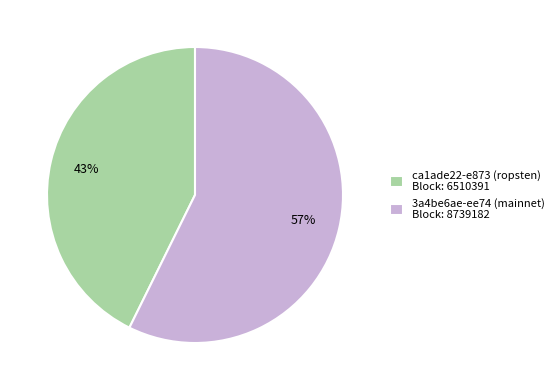

What is the largest slice in the pie chart?

3a4be6ae-ee74 (mainnet) Block: 8739182